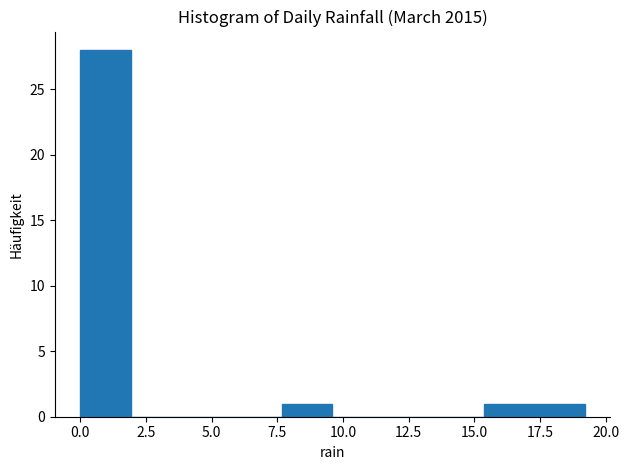

Read against the x-axis, roughly where is the centre of the tallest bar?

1.0